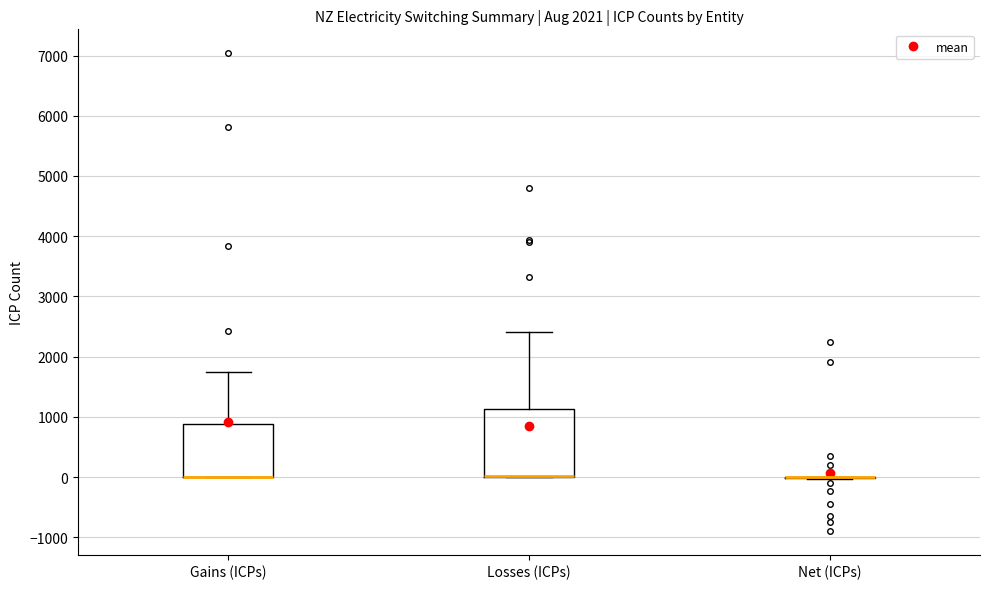

Reading left to right, read every box against the y-axis: the position of its median line, the range the box covers, and the ends of its whiskers. The values are not printed on the chart, so give them approximately, as read against the axis.

Gains (ICPs): median 0 (drawn on the box's lower edge), box 0 to 900, whiskers 0 to 1800
Losses (ICPs): median 0 (drawn on the box's lower edge), box 0 to 1100, whiskers 0 to 2400
Net (ICPs): box collapsed to a line at 0, whiskers 0 to 0